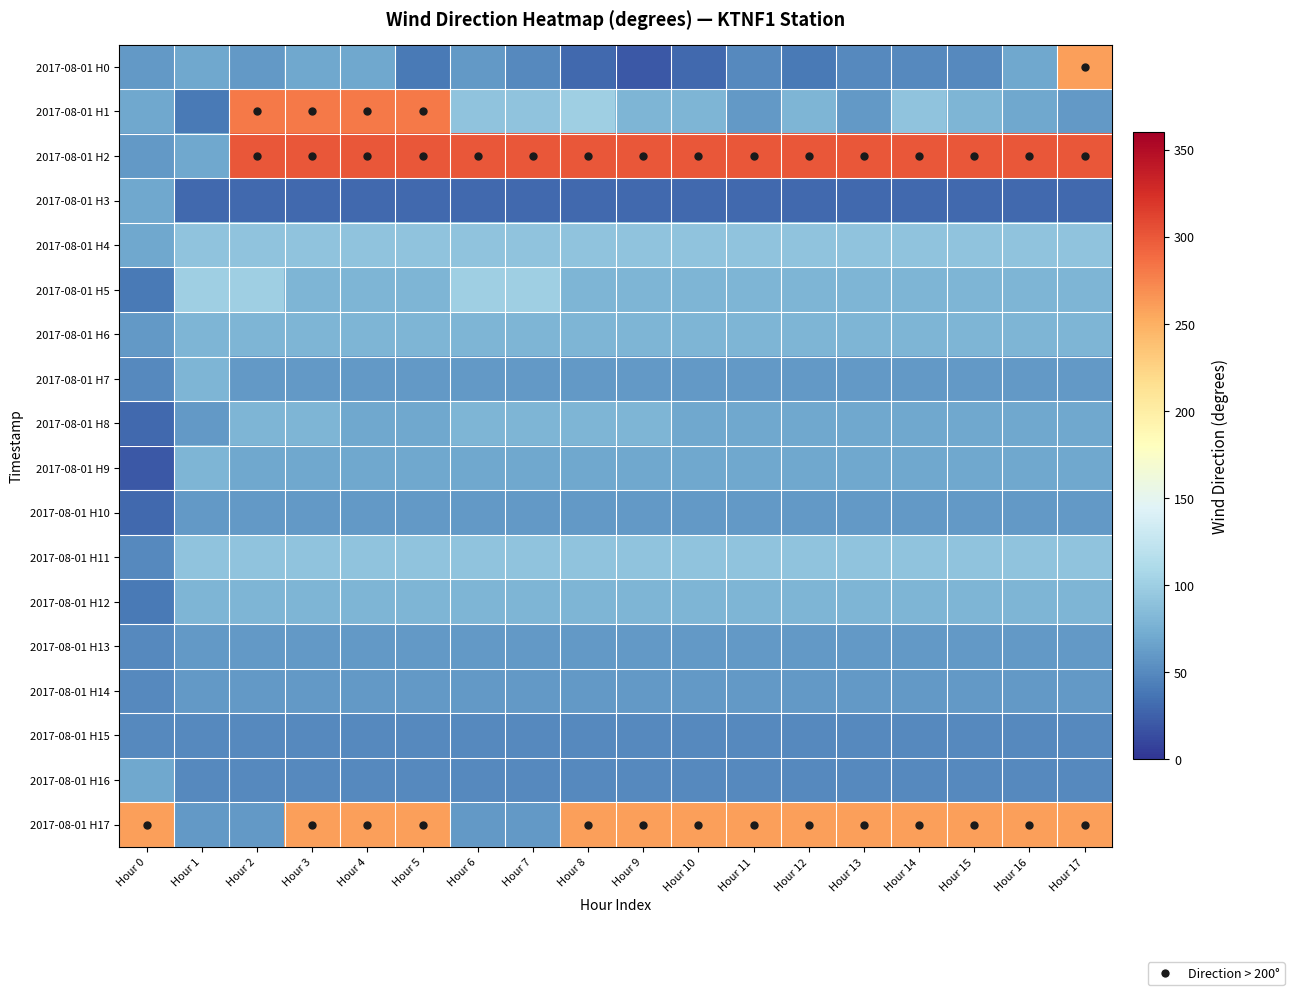

Reading left to right, what are all the values shown in this chart?

2017-08-01 H0: Hour 0=60	Hour 1=70	Hour 2=60	Hour 3=70	Hour 4=70	Hour 5=40	Hour 6=60	Hour 7=50	Hour 8=30	Hour 9=20	Hour 10=30	Hour 11=50	Hour 12=40	Hour 13=50	Hour 14=50	Hour 15=50	Hour 16=70	Hour 17=260
2017-08-01 H1: Hour 0=70	Hour 1=40	Hour 2=280	Hour 3=280	Hour 4=280	Hour 5=280	Hour 6=90	Hour 7=90	Hour 8=100	Hour 9=80	Hour 10=80	Hour 11=60	Hour 12=80	Hour 13=60	Hour 14=90	Hour 15=80	Hour 16=70	Hour 17=60
2017-08-01 H2: Hour 0=60	Hour 1=70	Hour 2=300	Hour 3=300	Hour 4=300	Hour 5=300	Hour 6=300	Hour 7=300	Hour 8=300	Hour 9=300	Hour 10=300	Hour 11=300	Hour 12=300	Hour 13=300	Hour 14=300	Hour 15=300	Hour 16=300	Hour 17=300
2017-08-01 H3: Hour 0=70	Hour 1=30	Hour 2=30	Hour 3=30	Hour 4=30	Hour 5=30	Hour 6=30	Hour 7=30	Hour 8=30	Hour 9=30	Hour 10=30	Hour 11=30	Hour 12=30	Hour 13=30	Hour 14=30	Hour 15=30	Hour 16=30	Hour 17=30
2017-08-01 H4: Hour 0=70	Hour 1=90	Hour 2=90	Hour 3=90	Hour 4=90	Hour 5=90	Hour 6=90	Hour 7=90	Hour 8=90	Hour 9=90	Hour 10=90	Hour 11=90	Hour 12=90	Hour 13=90	Hour 14=90	Hour 15=90	Hour 16=90	Hour 17=90
2017-08-01 H5: Hour 0=40	Hour 1=100	Hour 2=100	Hour 3=80	Hour 4=80	Hour 5=80	Hour 6=100	Hour 7=100	Hour 8=80	Hour 9=80	Hour 10=80	Hour 11=80	Hour 12=80	Hour 13=80	Hour 14=80	Hour 15=80	Hour 16=80	Hour 17=80
2017-08-01 H6: Hour 0=60	Hour 1=80	Hour 2=80	Hour 3=80	Hour 4=80	Hour 5=80	Hour 6=80	Hour 7=80	Hour 8=80	Hour 9=80	Hour 10=80	Hour 11=80	Hour 12=80	Hour 13=80	Hour 14=80	Hour 15=80	Hour 16=80	Hour 17=80
2017-08-01 H7: Hour 0=50	Hour 1=80	Hour 2=60	Hour 3=60	Hour 4=60	Hour 5=60	Hour 6=60	Hour 7=60	Hour 8=60	Hour 9=60	Hour 10=60	Hour 11=60	Hour 12=60	Hour 13=60	Hour 14=60	Hour 15=60	Hour 16=60	Hour 17=60
2017-08-01 H8: Hour 0=30	Hour 1=60	Hour 2=80	Hour 3=80	Hour 4=70	Hour 5=70	Hour 6=80	Hour 7=80	Hour 8=80	Hour 9=80	Hour 10=70	Hour 11=70	Hour 12=70	Hour 13=70	Hour 14=70	Hour 15=70	Hour 16=70	Hour 17=70
2017-08-01 H9: Hour 0=20	Hour 1=80	Hour 2=70	Hour 3=70	Hour 4=70	Hour 5=70	Hour 6=70	Hour 7=70	Hour 8=70	Hour 9=70	Hour 10=70	Hour 11=70	Hour 12=70	Hour 13=70	Hour 14=70	Hour 15=70	Hour 16=70	Hour 17=70
2017-08-01 H10: Hour 0=30	Hour 1=60	Hour 2=60	Hour 3=60	Hour 4=60	Hour 5=60	Hour 6=60	Hour 7=60	Hour 8=60	Hour 9=60	Hour 10=60	Hour 11=60	Hour 12=60	Hour 13=60	Hour 14=60	Hour 15=60	Hour 16=60	Hour 17=60
2017-08-01 H11: Hour 0=50	Hour 1=90	Hour 2=90	Hour 3=90	Hour 4=90	Hour 5=90	Hour 6=90	Hour 7=90	Hour 8=90	Hour 9=90	Hour 10=90	Hour 11=90	Hour 12=90	Hour 13=90	Hour 14=90	Hour 15=90	Hour 16=90	Hour 17=90
2017-08-01 H12: Hour 0=40	Hour 1=80	Hour 2=80	Hour 3=80	Hour 4=80	Hour 5=80	Hour 6=80	Hour 7=80	Hour 8=80	Hour 9=80	Hour 10=80	Hour 11=80	Hour 12=80	Hour 13=80	Hour 14=80	Hour 15=80	Hour 16=80	Hour 17=80
2017-08-01 H13: Hour 0=50	Hour 1=60	Hour 2=60	Hour 3=60	Hour 4=60	Hour 5=60	Hour 6=60	Hour 7=60	Hour 8=60	Hour 9=60	Hour 10=60	Hour 11=60	Hour 12=60	Hour 13=60	Hour 14=60	Hour 15=60	Hour 16=60	Hour 17=60
2017-08-01 H14: Hour 0=50	Hour 1=60	Hour 2=60	Hour 3=60	Hour 4=60	Hour 5=60	Hour 6=60	Hour 7=60	Hour 8=60	Hour 9=60	Hour 10=60	Hour 11=60	Hour 12=60	Hour 13=60	Hour 14=60	Hour 15=60	Hour 16=60	Hour 17=60
2017-08-01 H15: Hour 0=50	Hour 1=50	Hour 2=50	Hour 3=50	Hour 4=50	Hour 5=50	Hour 6=50	Hour 7=50	Hour 8=50	Hour 9=50	Hour 10=50	Hour 11=50	Hour 12=50	Hour 13=50	Hour 14=50	Hour 15=50	Hour 16=50	Hour 17=50
2017-08-01 H16: Hour 0=70	Hour 1=50	Hour 2=50	Hour 3=50	Hour 4=50	Hour 5=50	Hour 6=50	Hour 7=50	Hour 8=50	Hour 9=50	Hour 10=50	Hour 11=50	Hour 12=50	Hour 13=50	Hour 14=50	Hour 15=50	Hour 16=50	Hour 17=50
2017-08-01 H17: Hour 0=260	Hour 1=60	Hour 2=60	Hour 3=260	Hour 4=260	Hour 5=260	Hour 6=60	Hour 7=60	Hour 8=260	Hour 9=260	Hour 10=260	Hour 11=260	Hour 12=260	Hour 13=260	Hour 14=260	Hour 15=260	Hour 16=260	Hour 17=260